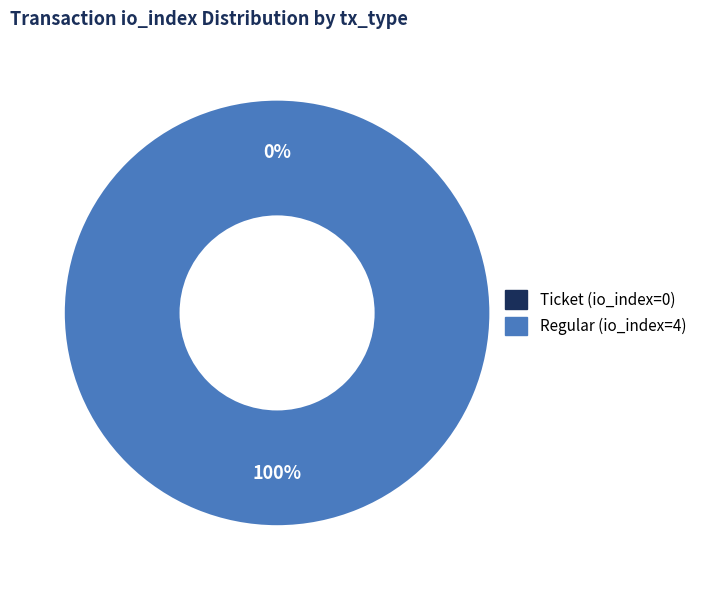

Rank the categories by value from highest to lowest.

Regular (io_index=4), Ticket (io_index=0)